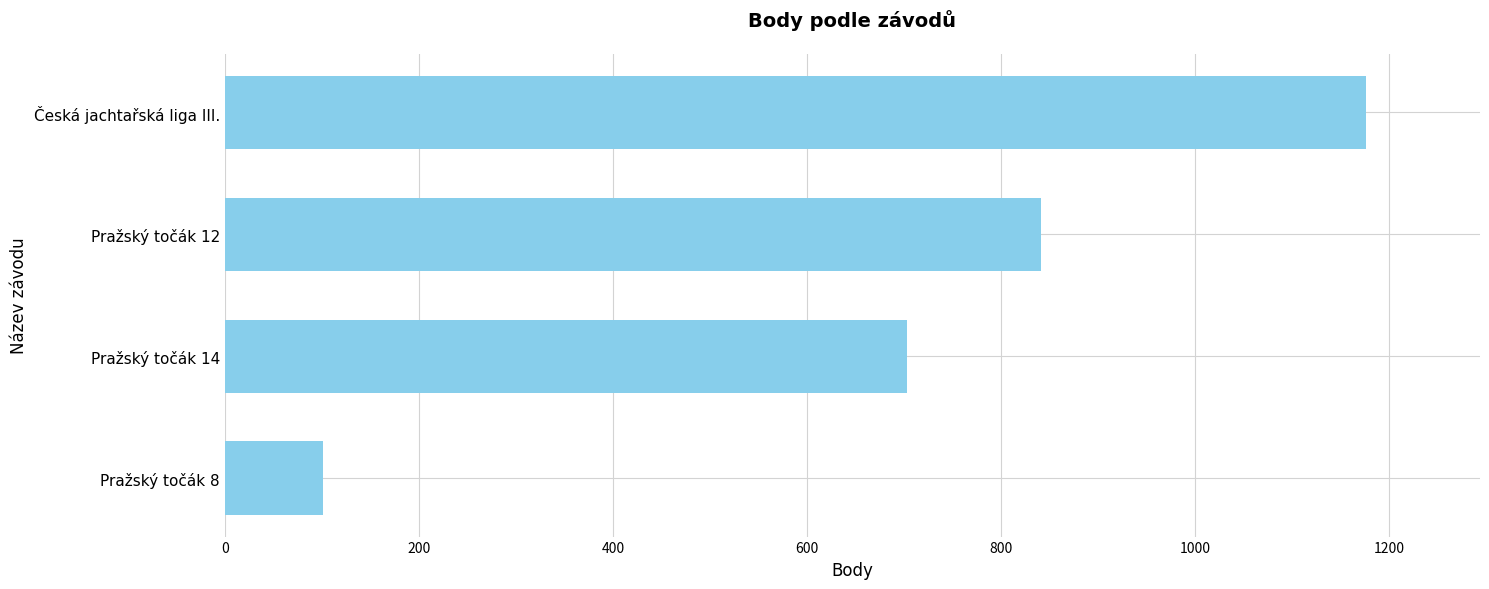

List the labels in order of value, smallest first.

Pražský točák 8, Pražský točák 14, Pražský točák 12, Česká jachtařská liga III.